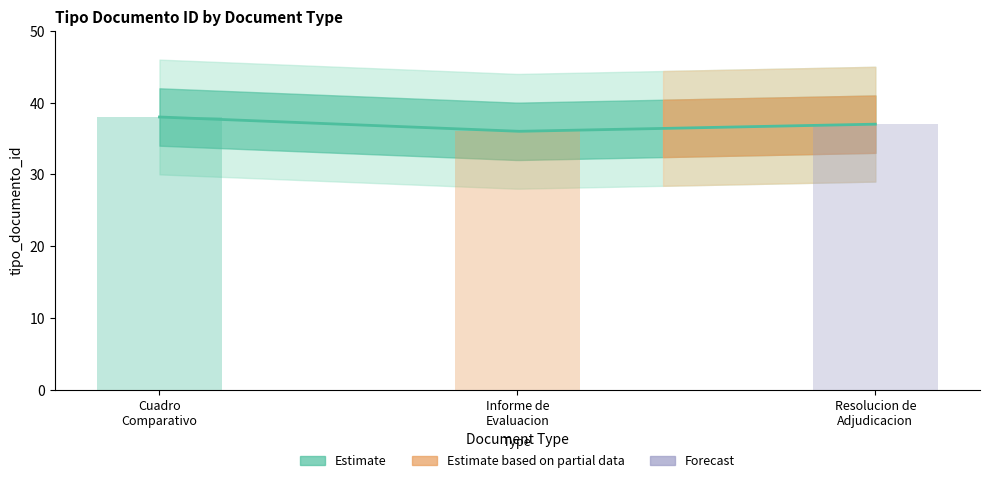

Approximately how many times larger is the value at 2012-03-26 10:06:42 compared to 2012-03-26 10:06:42?

1.0